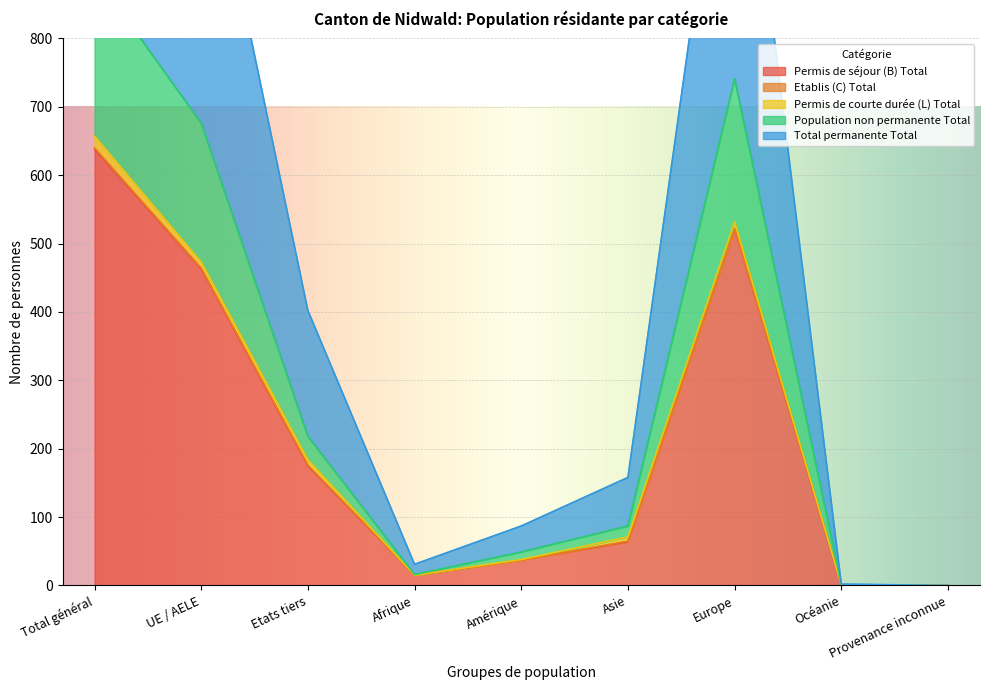

Is it true that Permis de séjour (B) Total equals 638 at Total général?

True